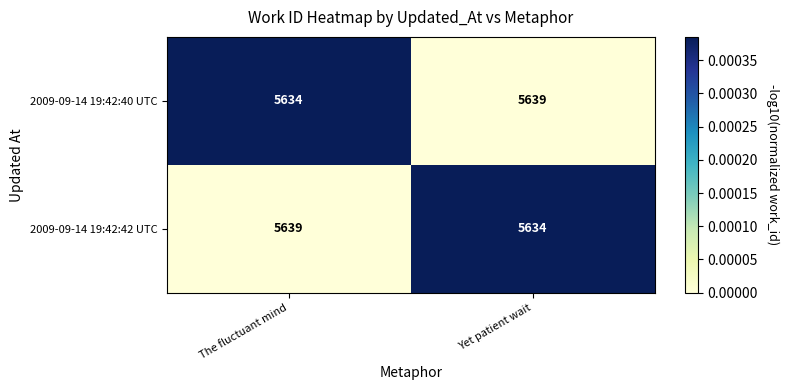

What is the minimum value for 2009-09-14 19:42:40 UTC?

5634